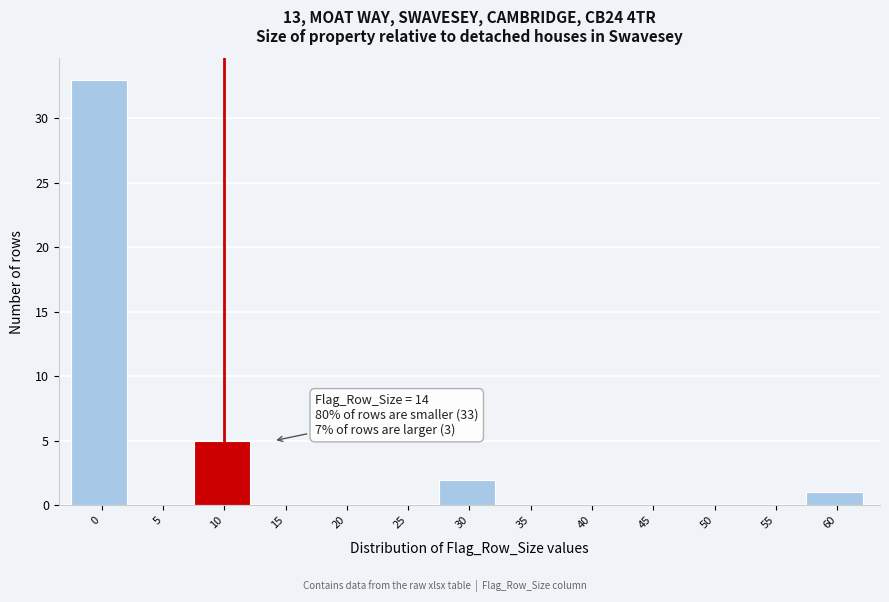

Reading left to right, list all the values displayed in this chart.

0=33	5=0	10=5	15=0	20=0	25=0	30=2	35=0	40=0	45=0	50=0	55=0	60=1